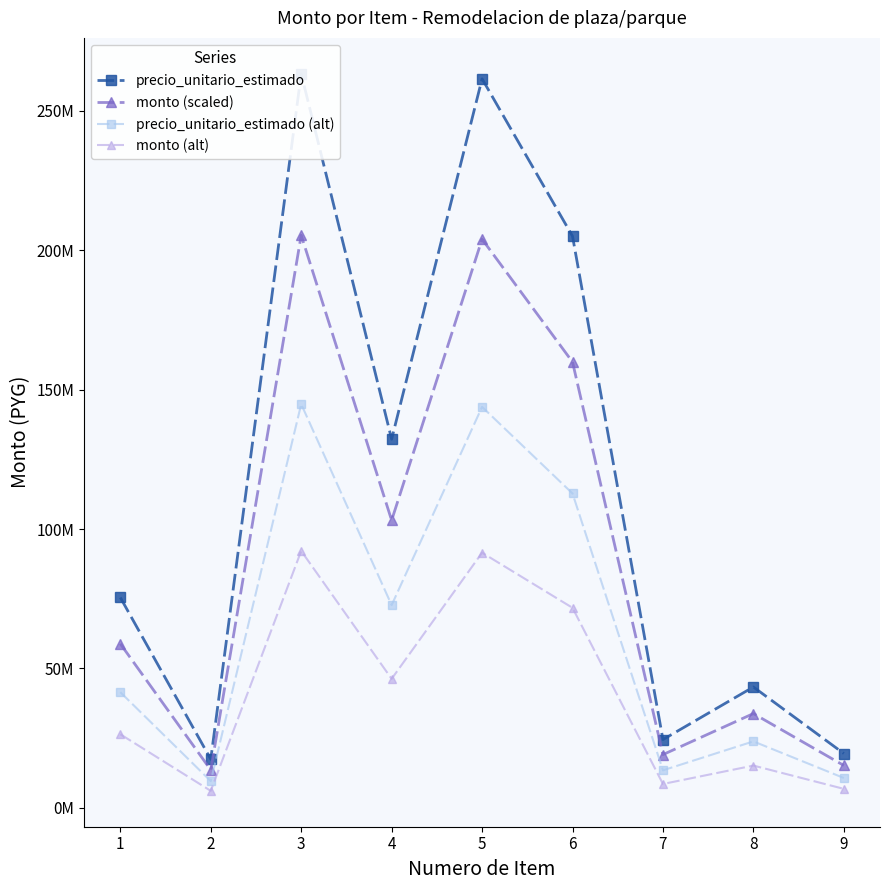

What are all the series names shown in the legend?

precio_unitario_estimado, monto (scaled), precio_unitario_estimado (alt), monto (alt)